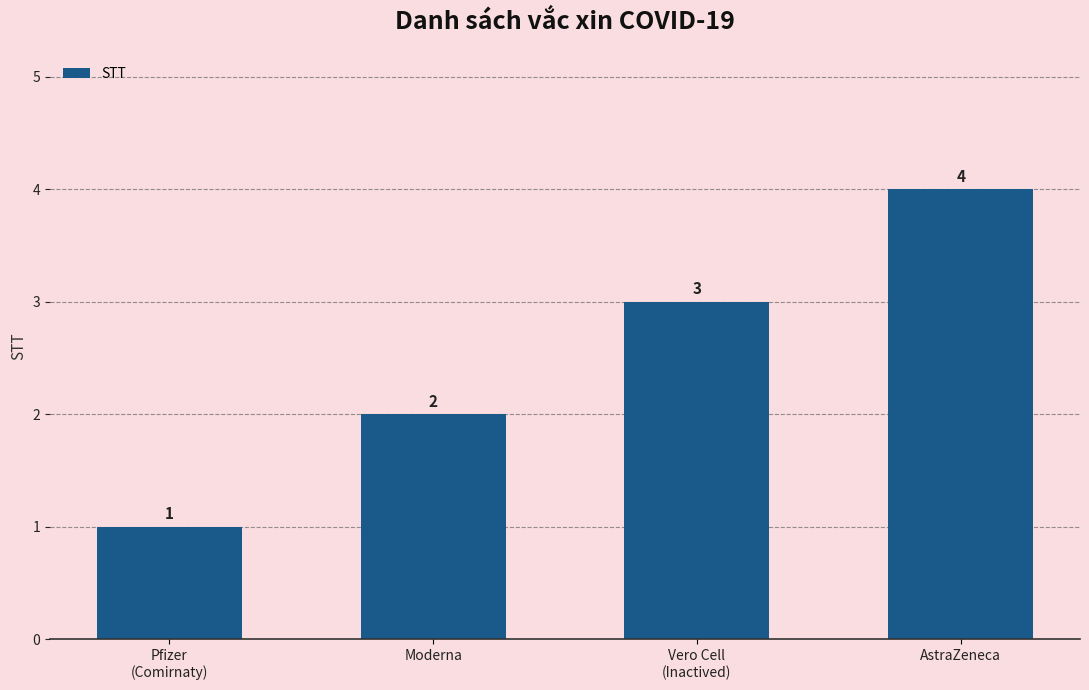

List the labels in order of value, smallest first.

Pfizer
(Comirnaty), Moderna, Vero Cell
(Inactived), AstraZeneca